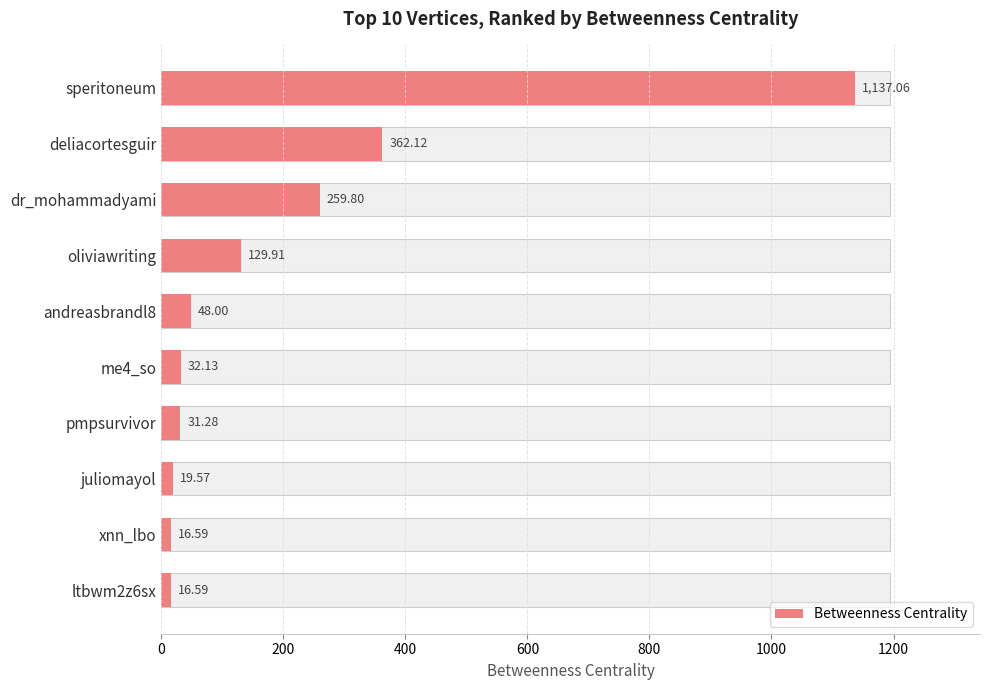

The chart shows a value of 6.1 at ltbwm2z6sx. True or false?

False